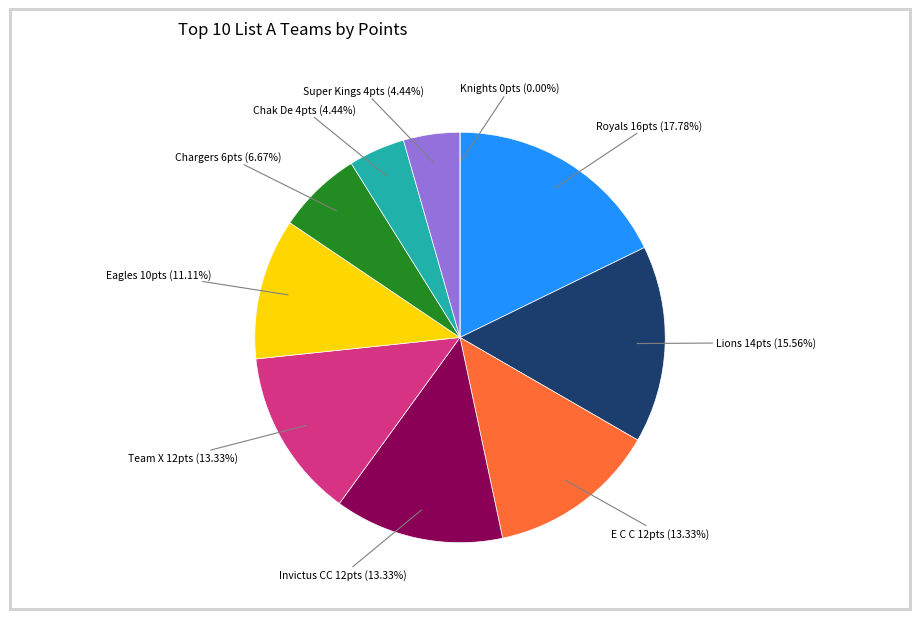

To the nearest percent, what portion does Super Kings represent?

4%